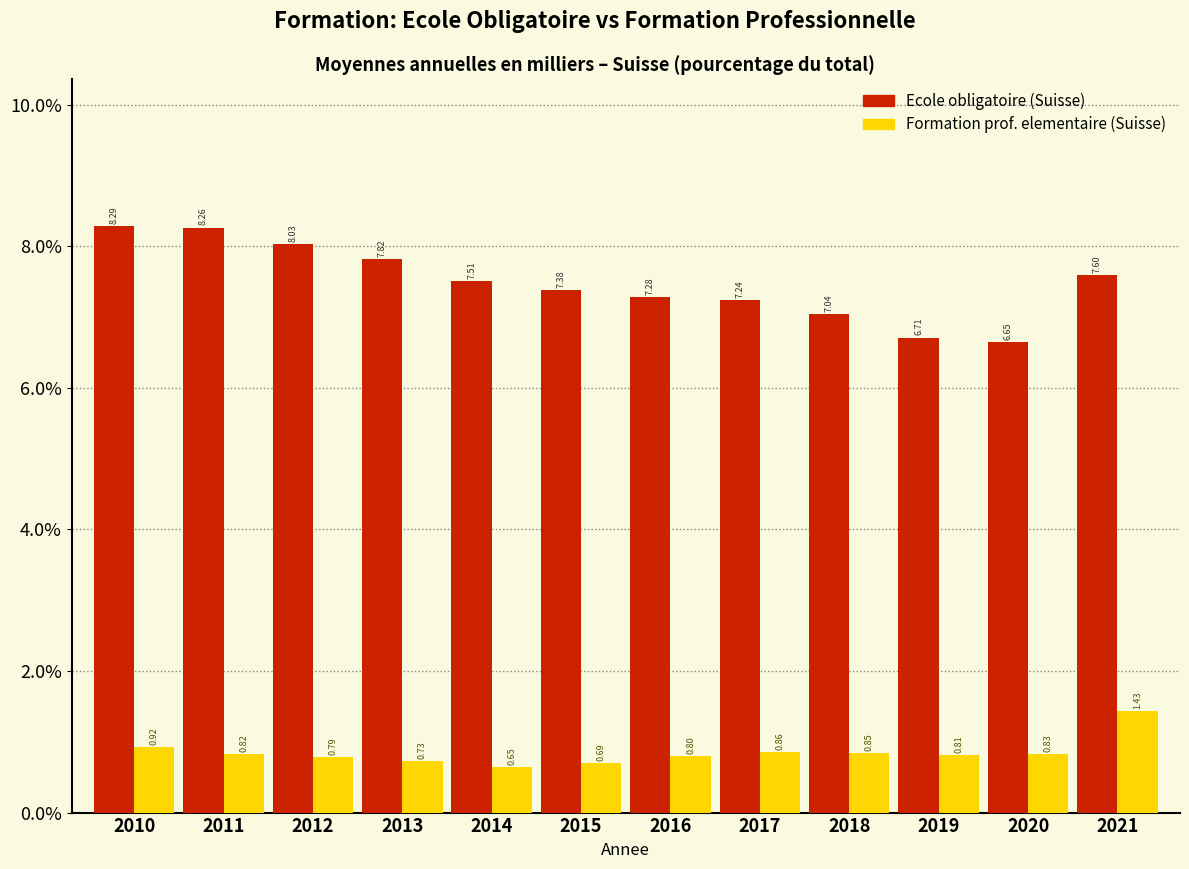

Is the value of Ecole obligatoire (Suisse) at 2021 greater than the value of Formation prof. elementaire (Suisse) at 2015?

Yes